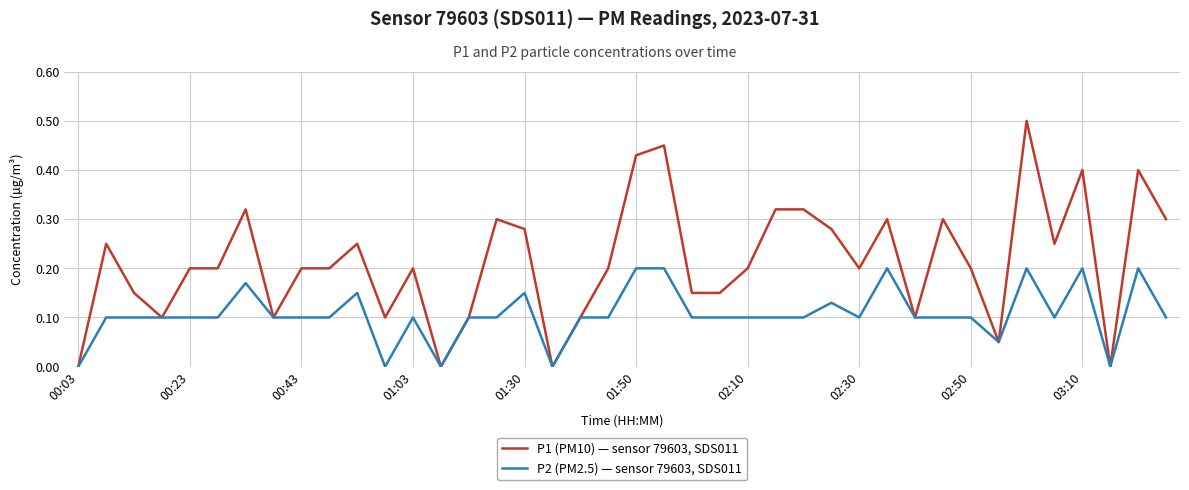

List the series in order of their peak value, lowest first.

P2 (PM2.5) — sensor 79603, SDS011, P1 (PM10) — sensor 79603, SDS011